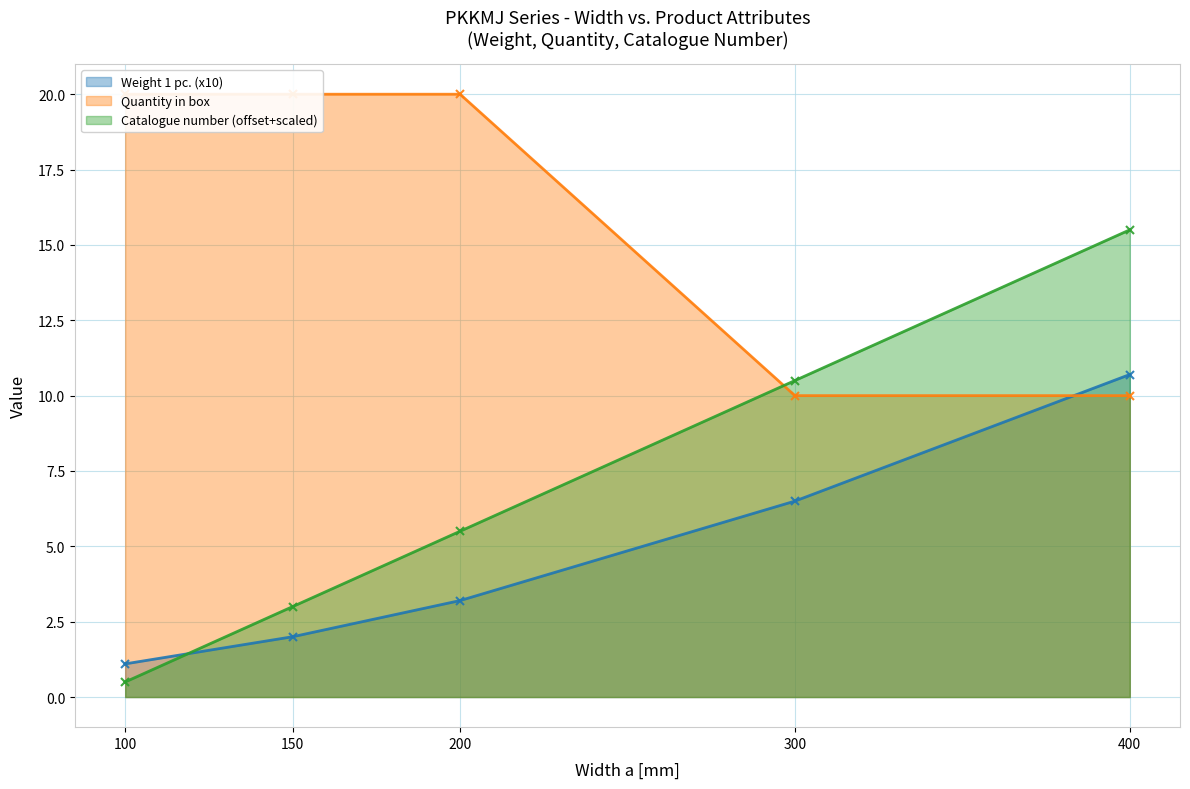

Reading left to right, what are all the values shown in this chart?

Weight 1 pc.: 1.1	2.0	3.2	6.5	10.7
Quantity in box: 20.0	20.0	20.0	10.0	10.0
Catalogue number (scaled): 0.5	3.0	5.5	10.5	15.5